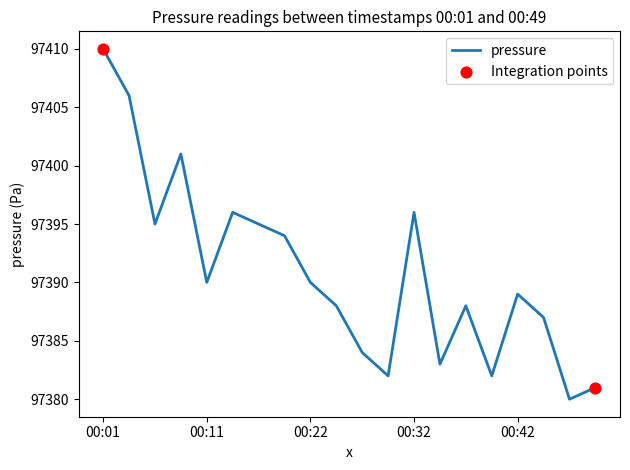

What is the difference between the maximum and minimum values?

30